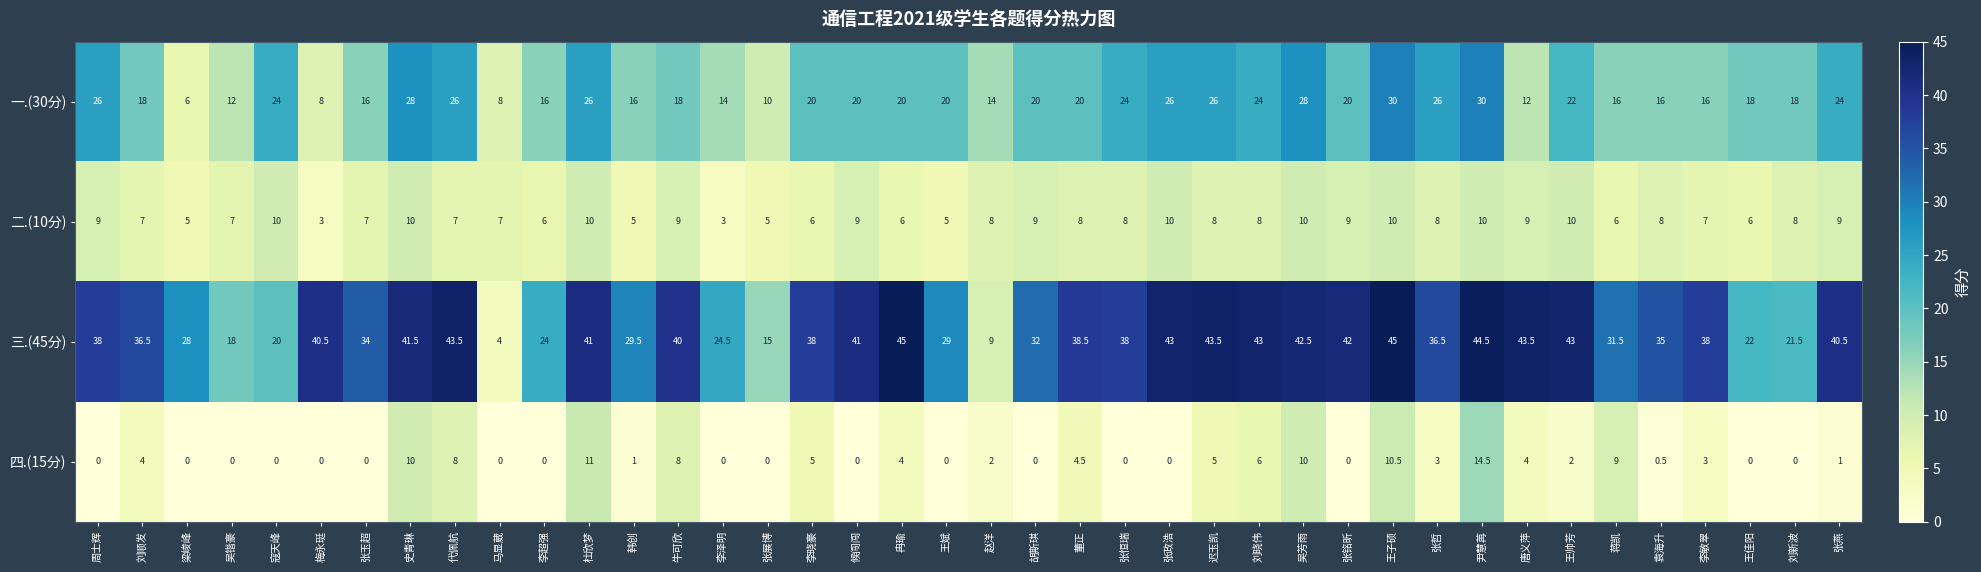

What is the greatest value displayed?

45.0